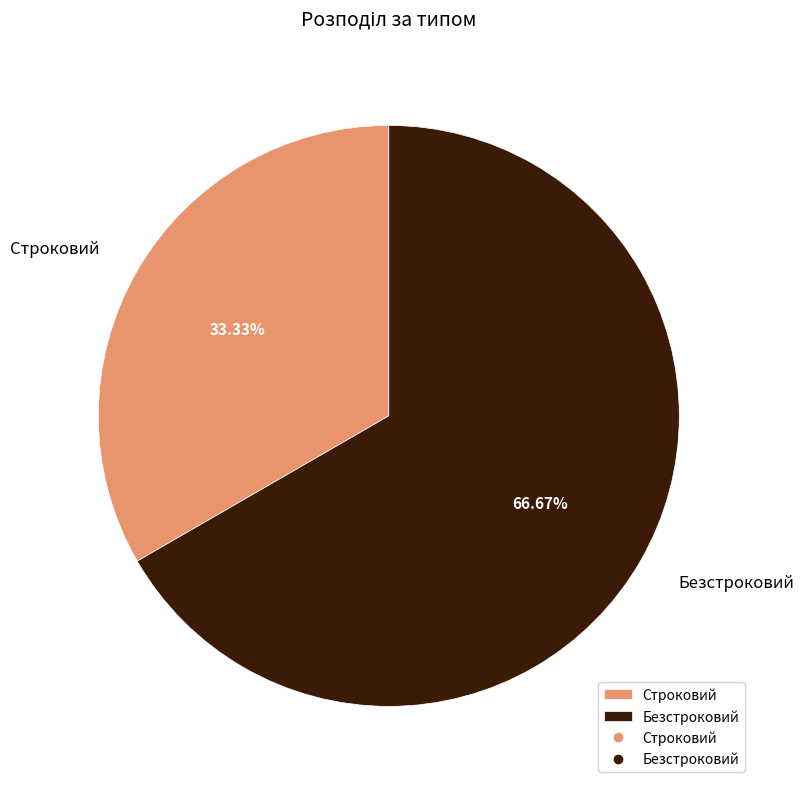

To the nearest percent, what is the average slice percentage?

50%